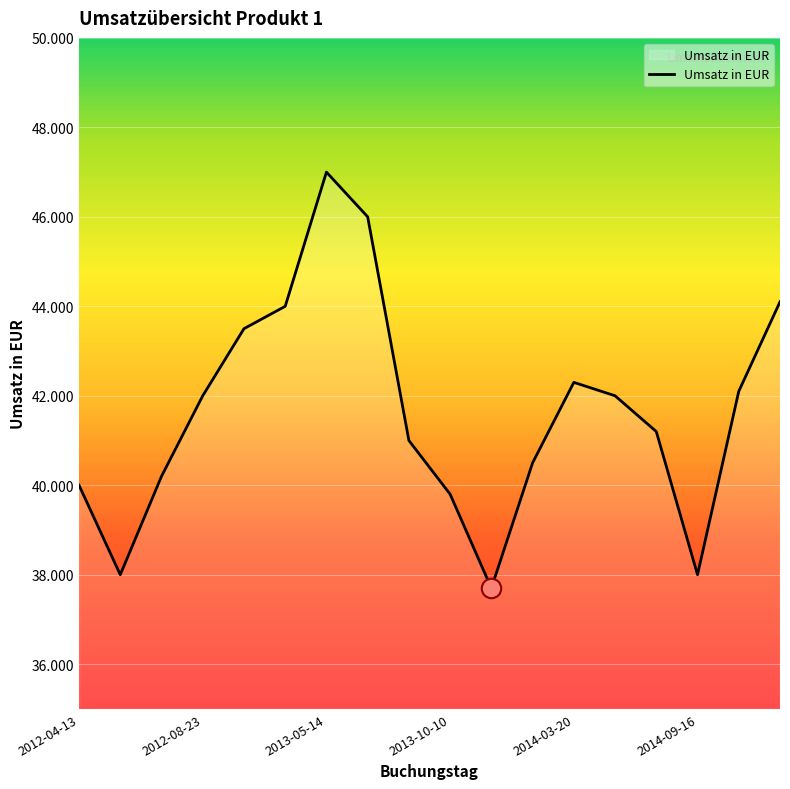

What is the smallest value displayed?

37700